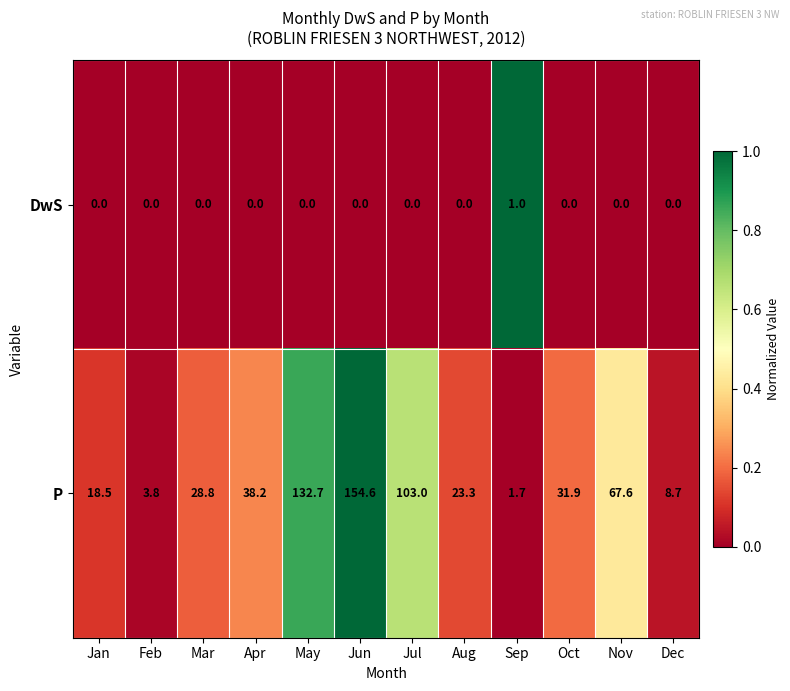

Rank the categories by P value from highest to lowest.

Jun, May, Jul, Nov, Apr, Oct, Mar, Aug, Jan, Dec, Feb, Sep